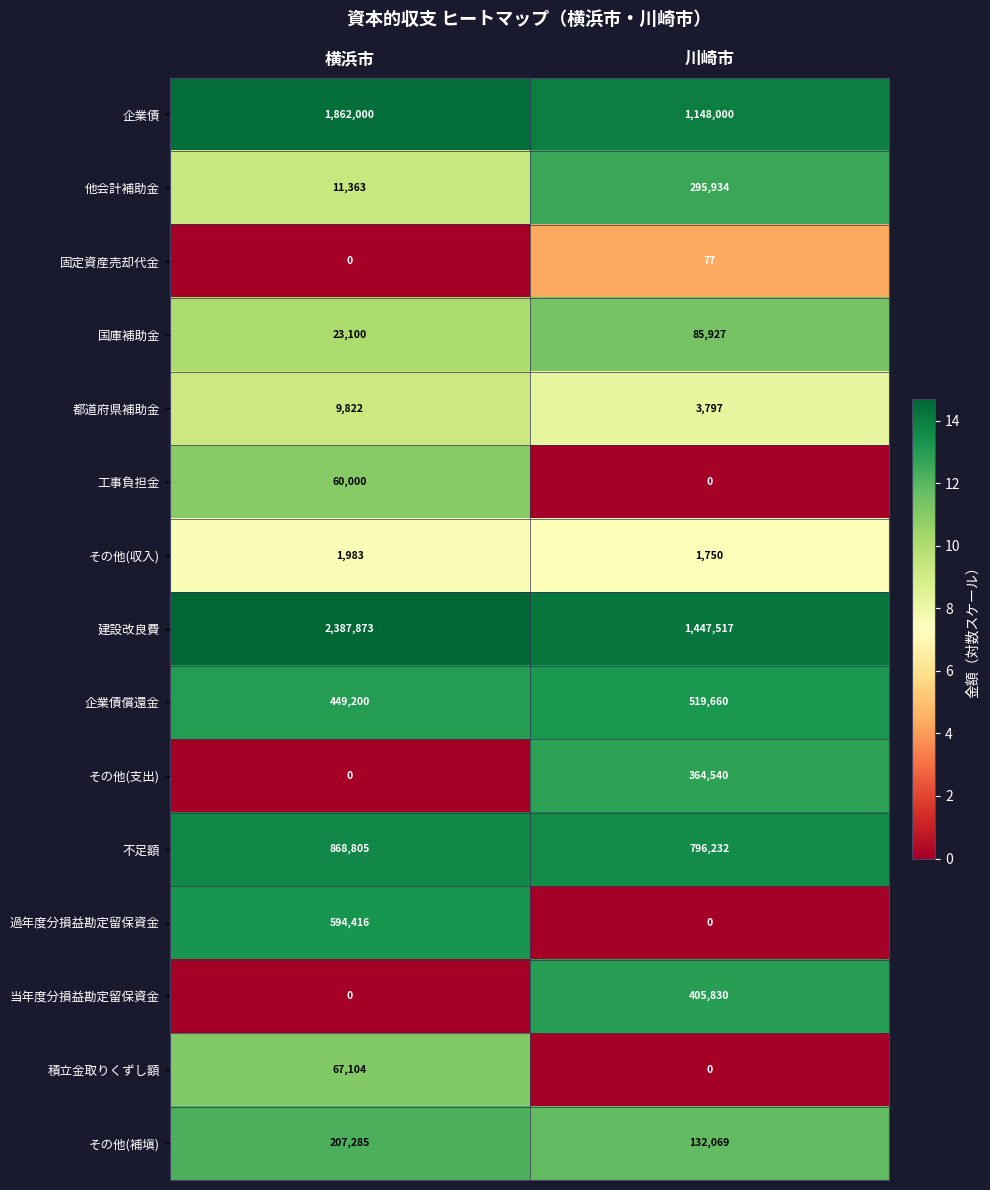

List the labels in order of 固定資産売却代金 value, largest first.

川崎市, 横浜市